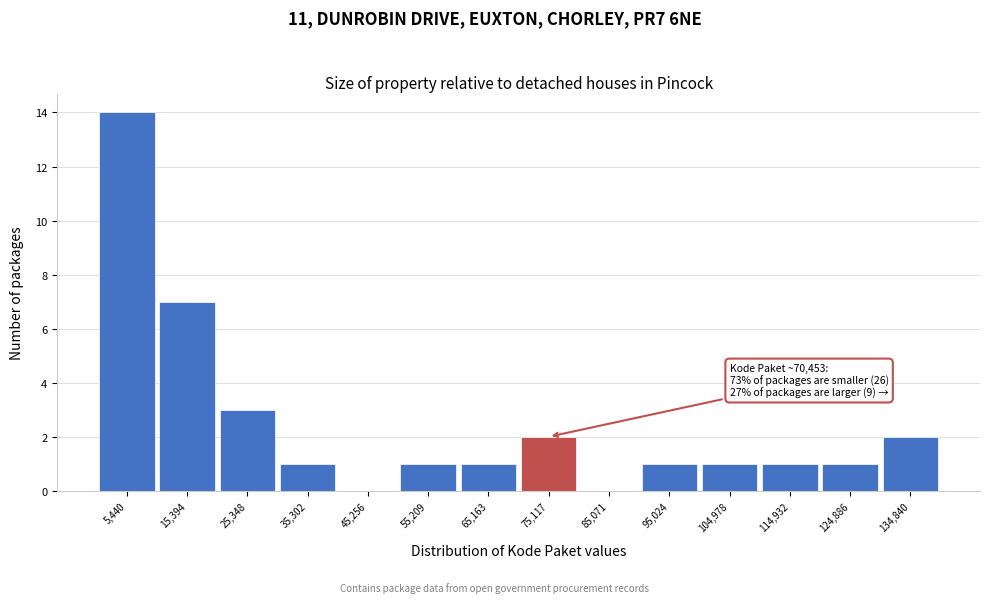

Over which range of the x-axis is the bar tallest?

0 to 10000